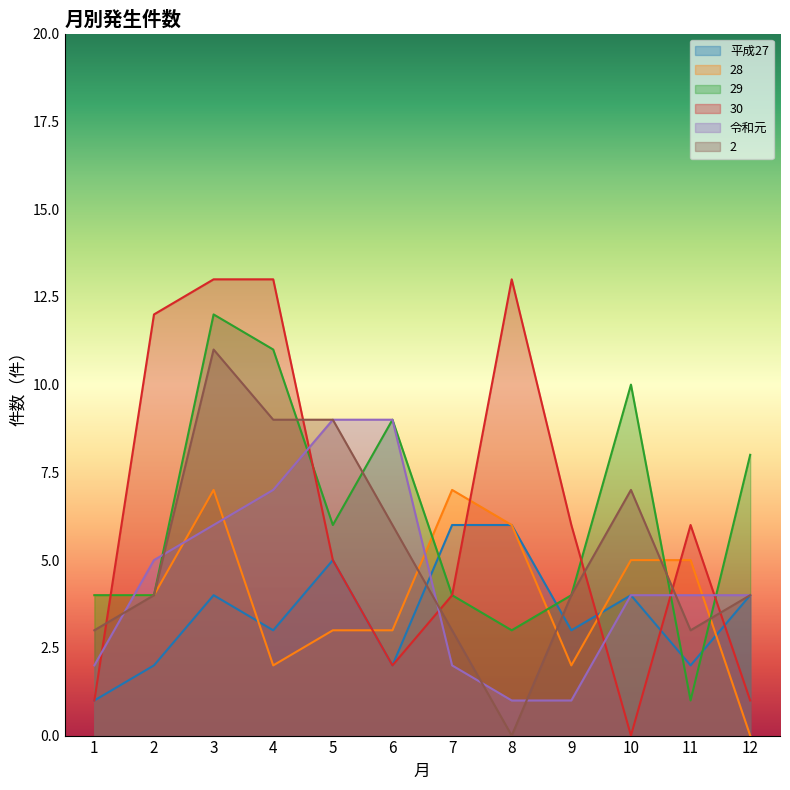

True or false: 令和元 has a value of 4 at 10.

True